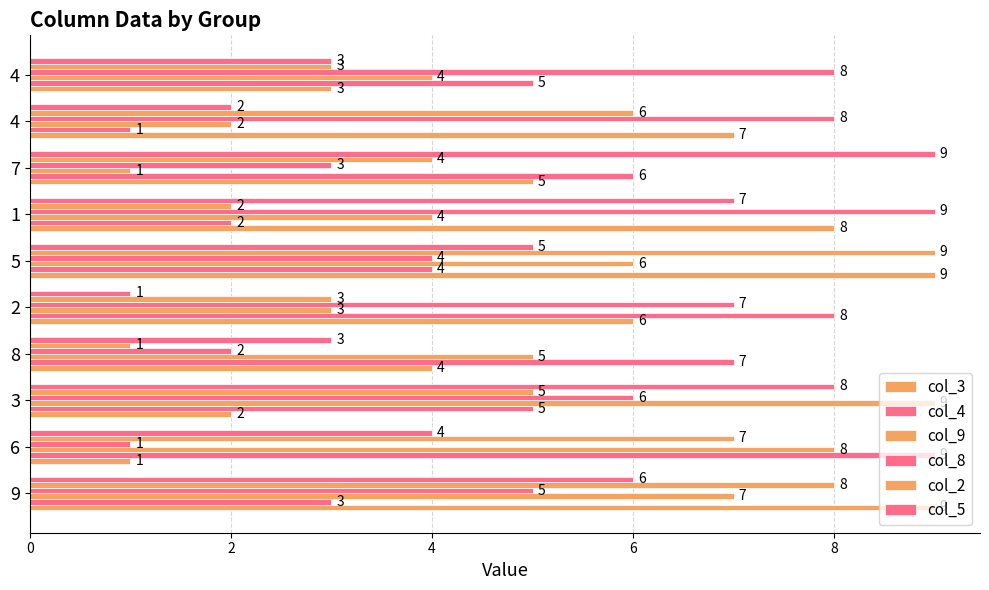

How many categories are shown in the chart?

10